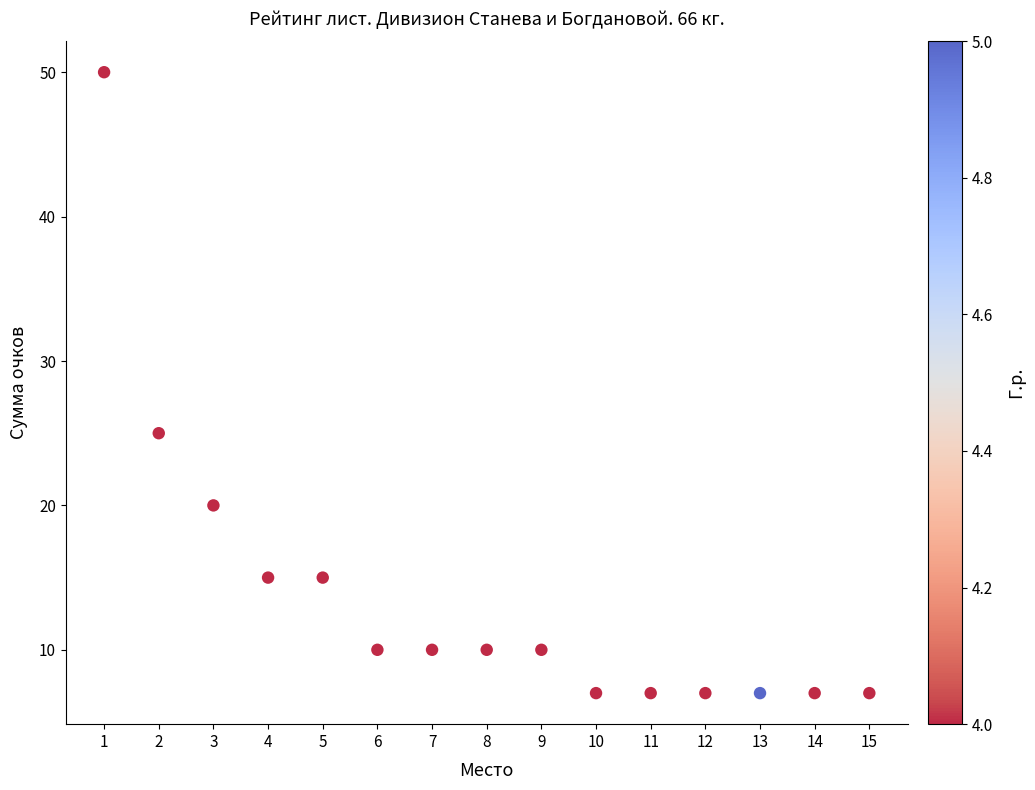

What Y value in the scatter plot is closest to 28?

25